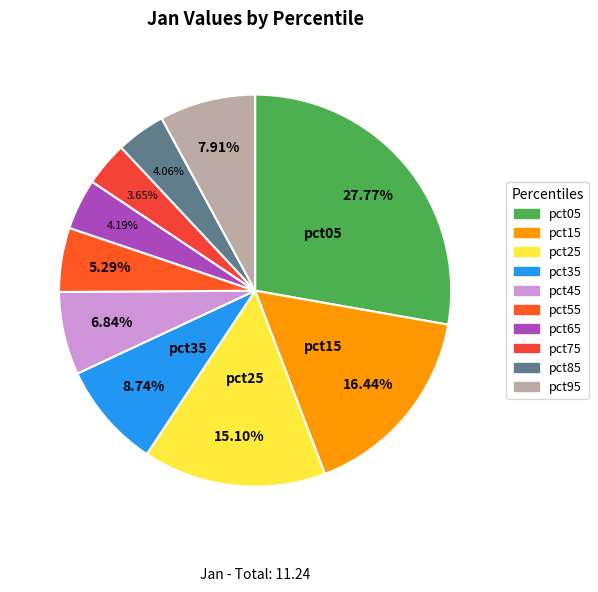

Count the number of slices in the pie.

10